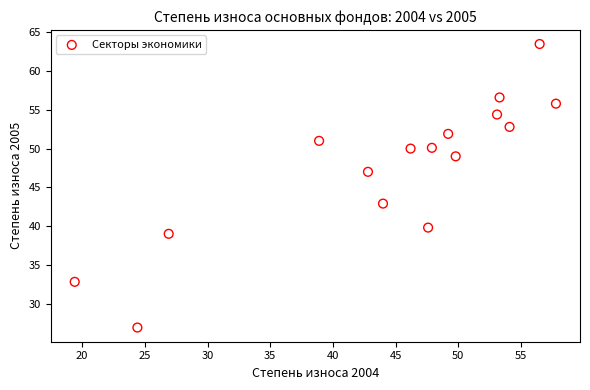

What is the range of Y values (max minus min)?

36.6